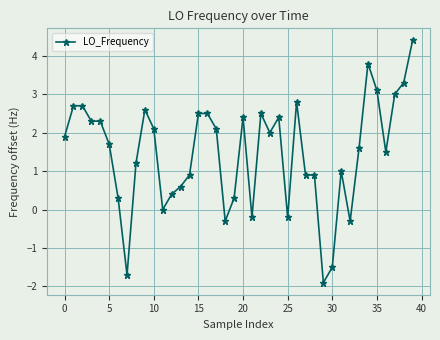

What is the smallest value displayed?

-1.9